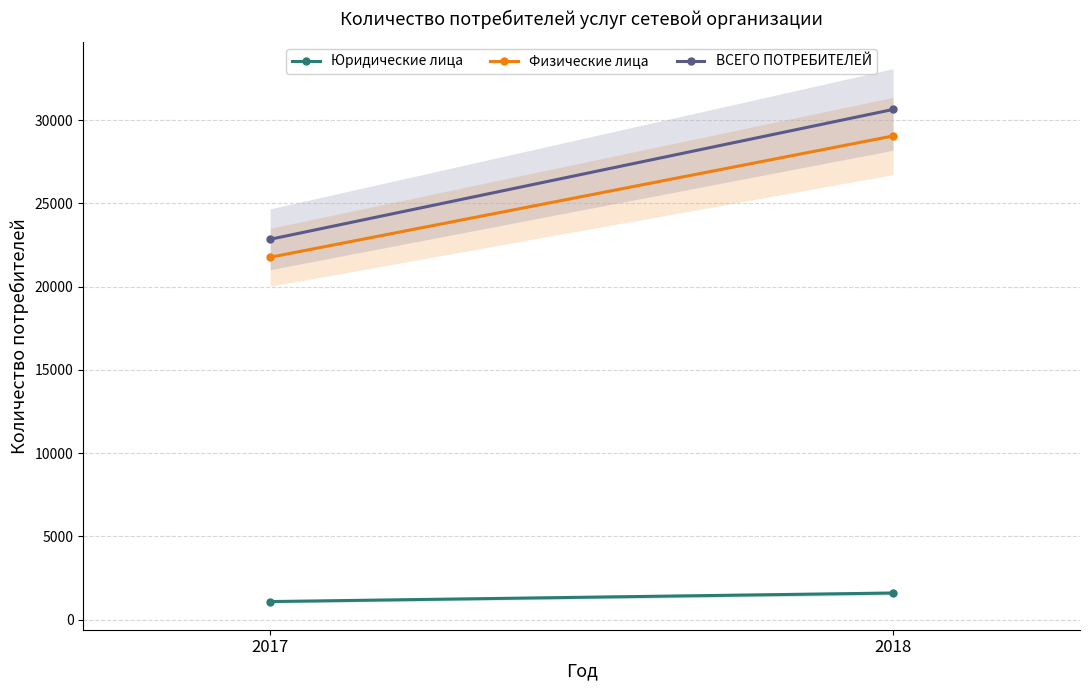

How many categories are shown in the chart?

2